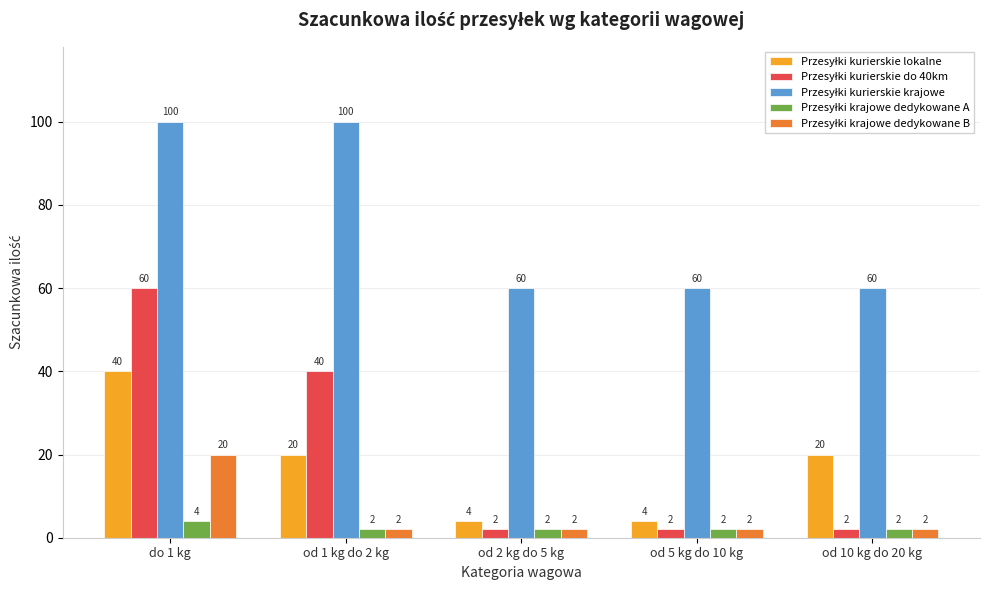

What position from the right is od 2 kg do 5 kg?

3